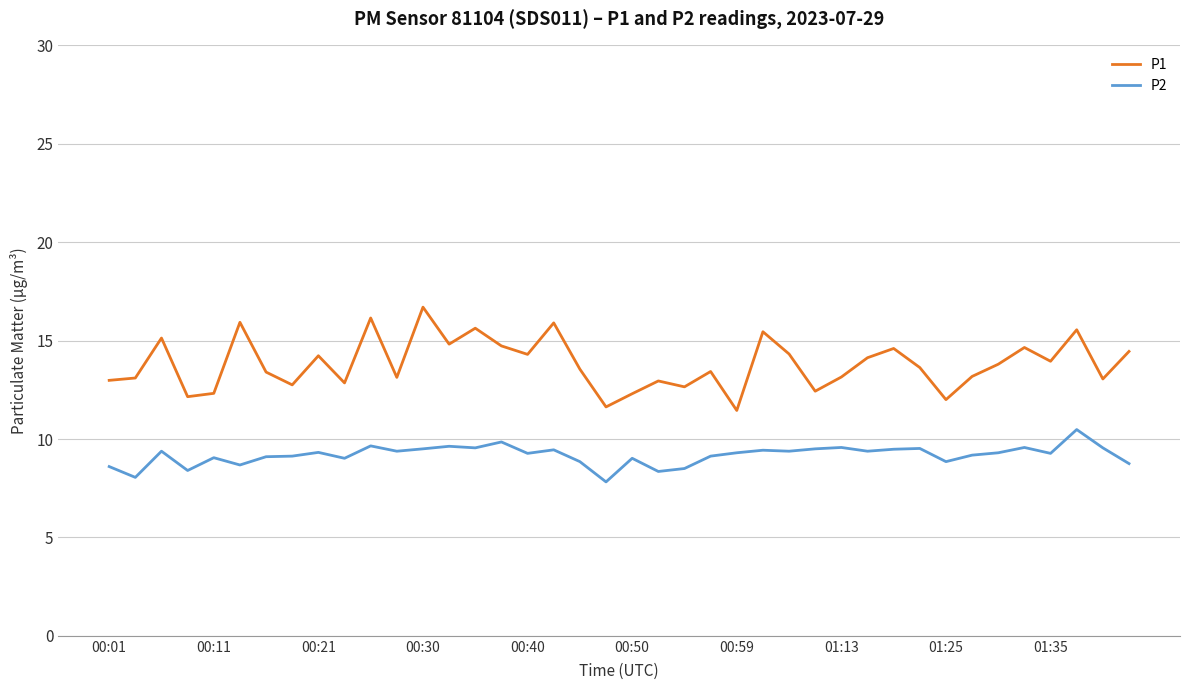

True or false: P1 and P2 intersect in this chart.

False